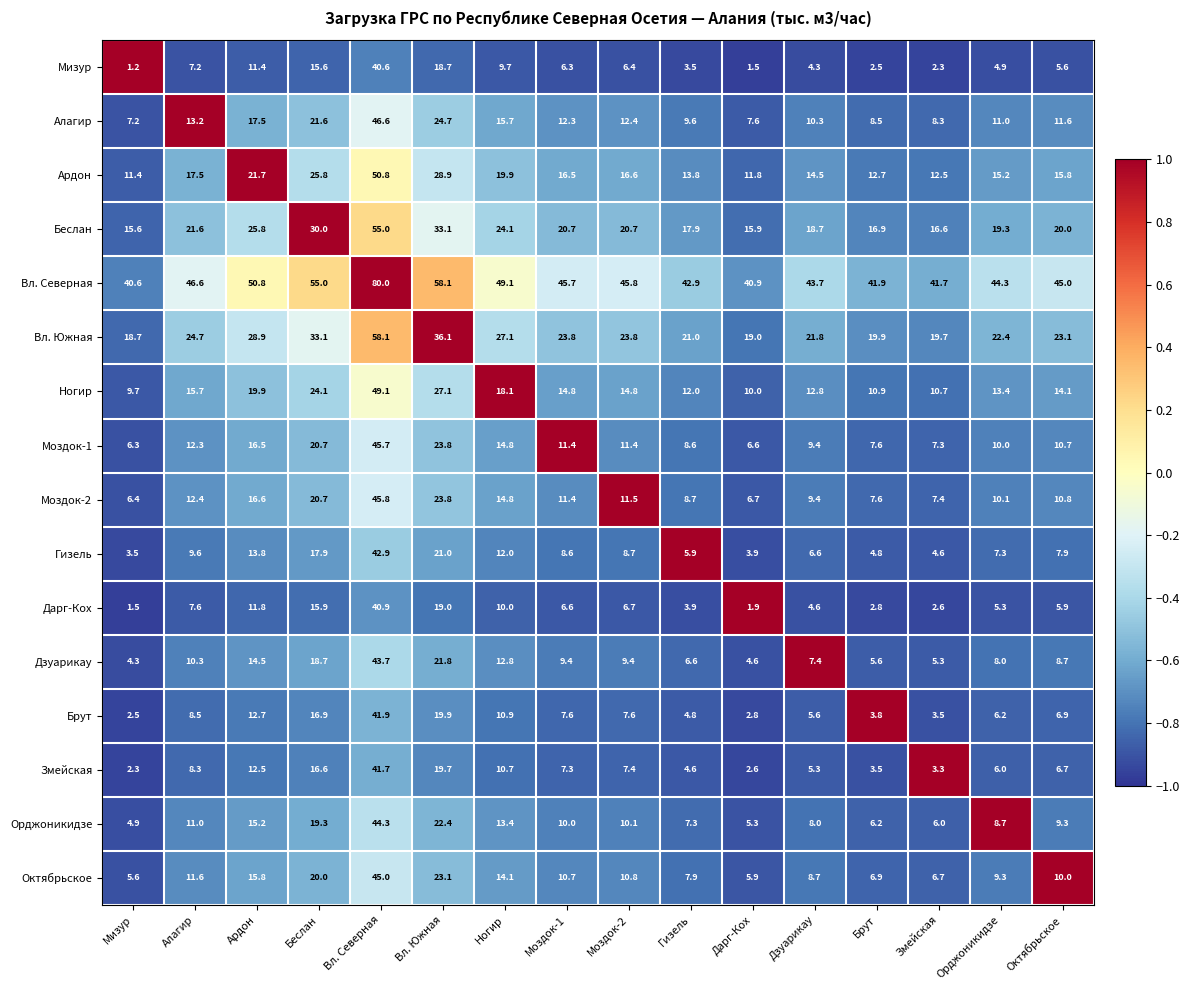

How many distinct data groups are displayed?

16